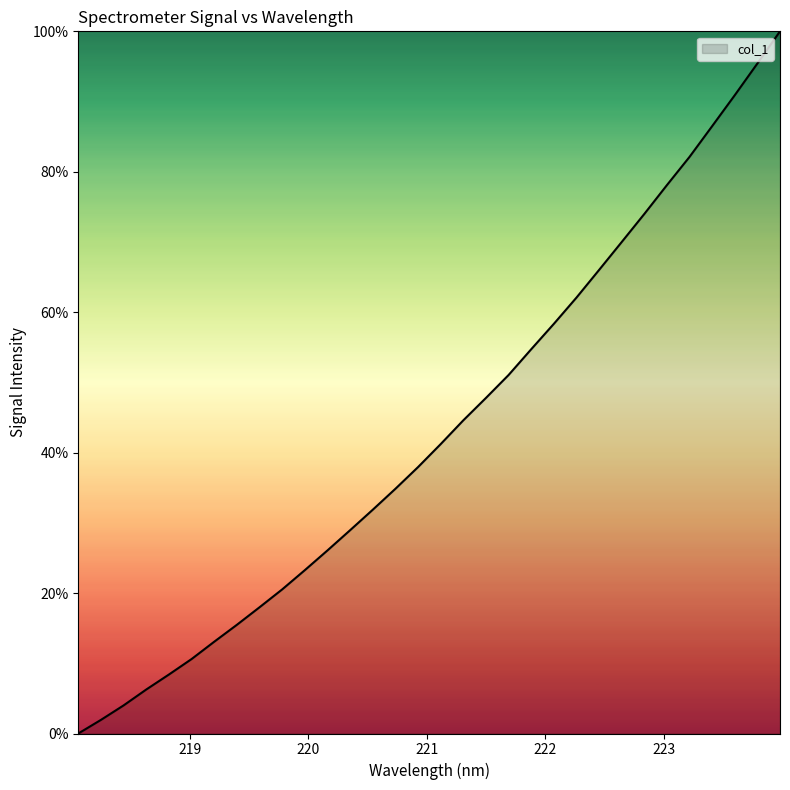

What is the average value?

43.3